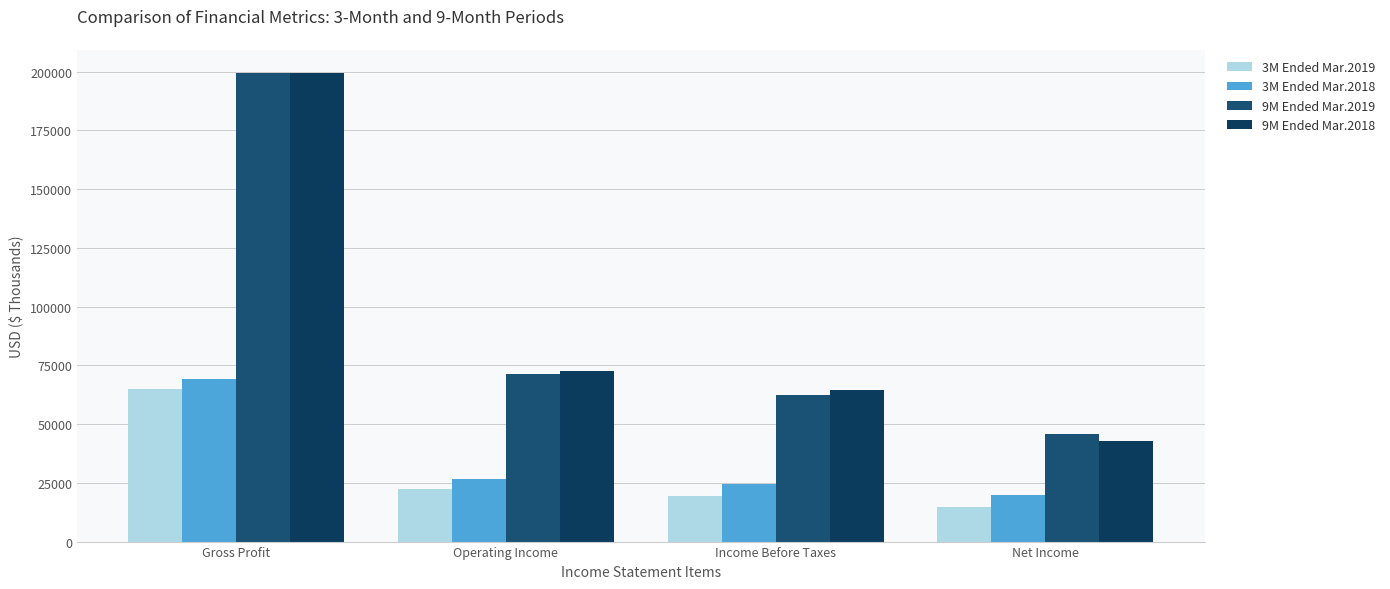

List the labels in order of 9M Ended Mar.2018 value, largest first.

Gross Profit, Operating Income, Income Before Taxes, Net Income